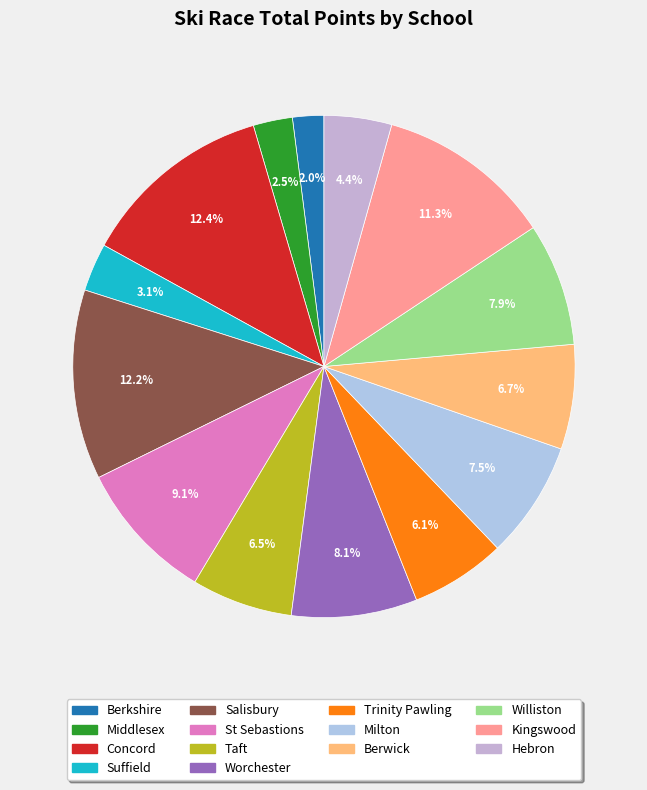

The Berwick slice represents 7% of the pie. True or false?

True